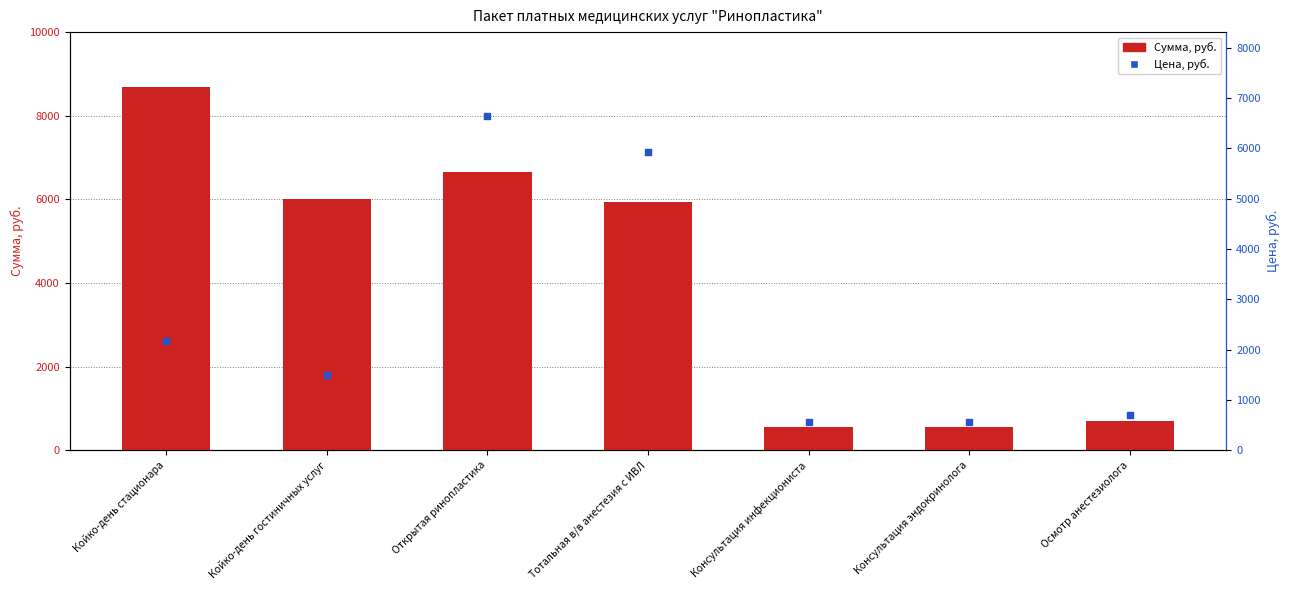

Is the value of Цена, руб. at Консультация эндокринолога greater than the value of Сумма, руб. at Койко-день стационара?

No